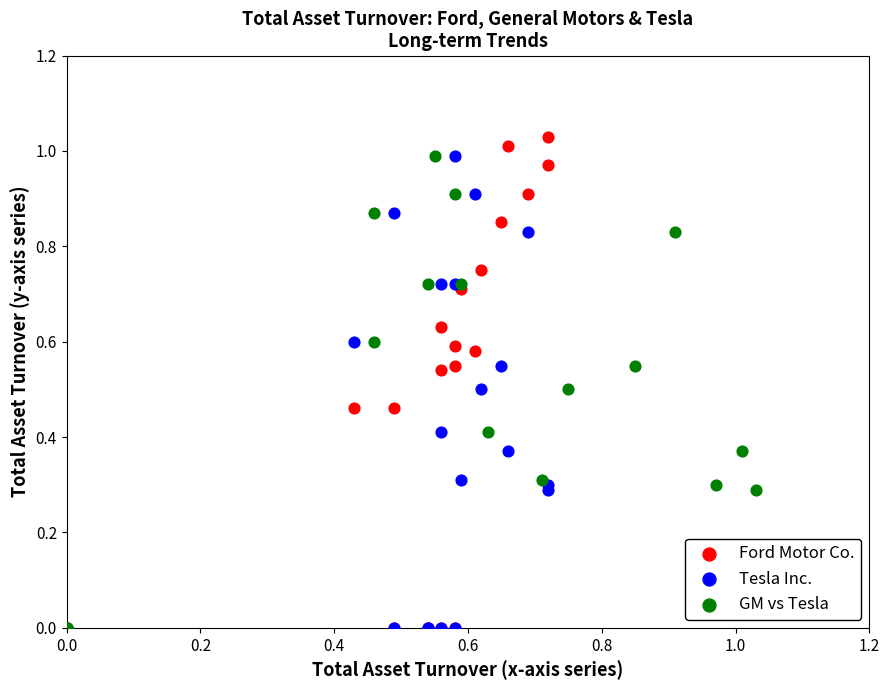

What are all the series names shown in the legend?

Ford Motor Co., Tesla Inc., GM vs Tesla